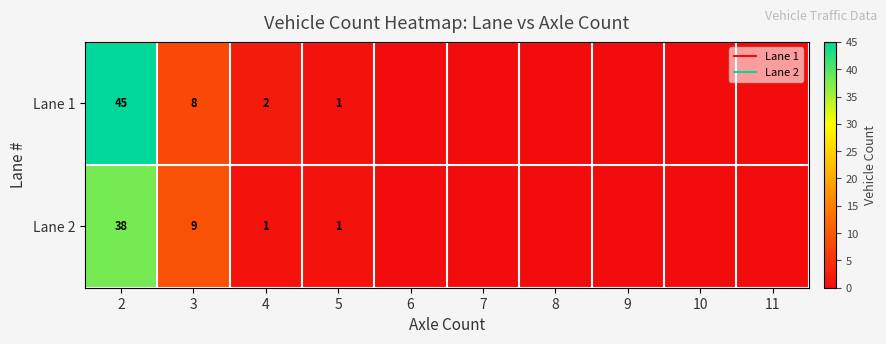

Is it true that Lane 2 equals 9 at 3?

True